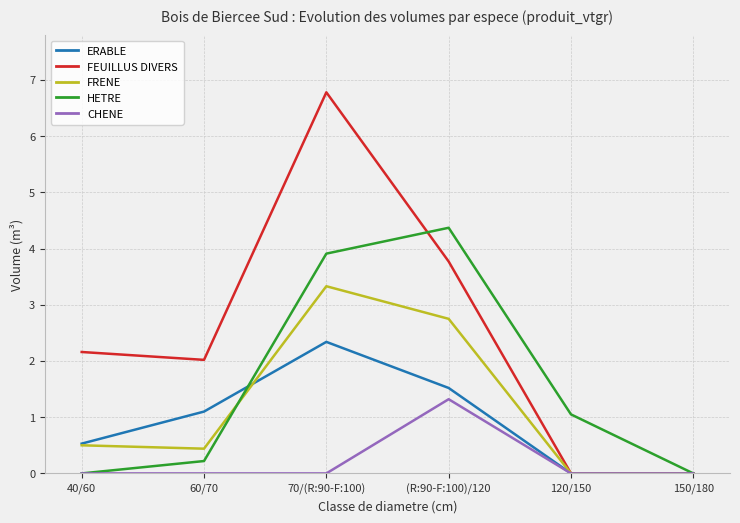

What are all the series names shown in the legend?

ERABLE, FEUILLUS DIVERS, FRENE, HETRE, CHENE